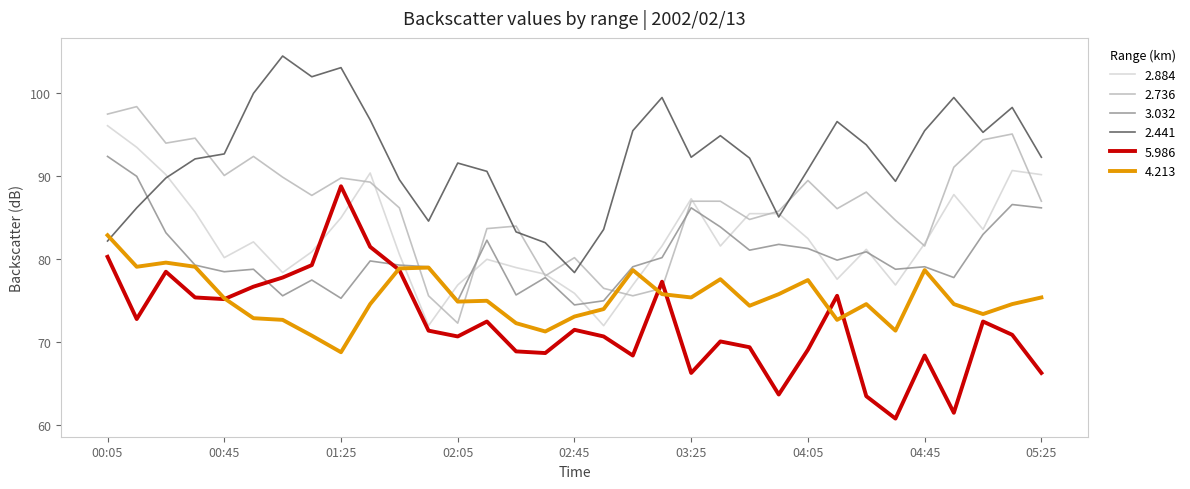

Does the chart display data point markers on the line(s)?

No